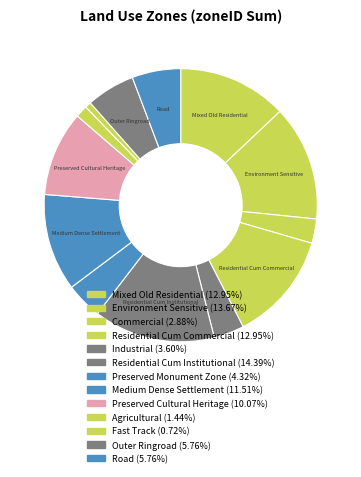

Count the number of slices in the pie.

13